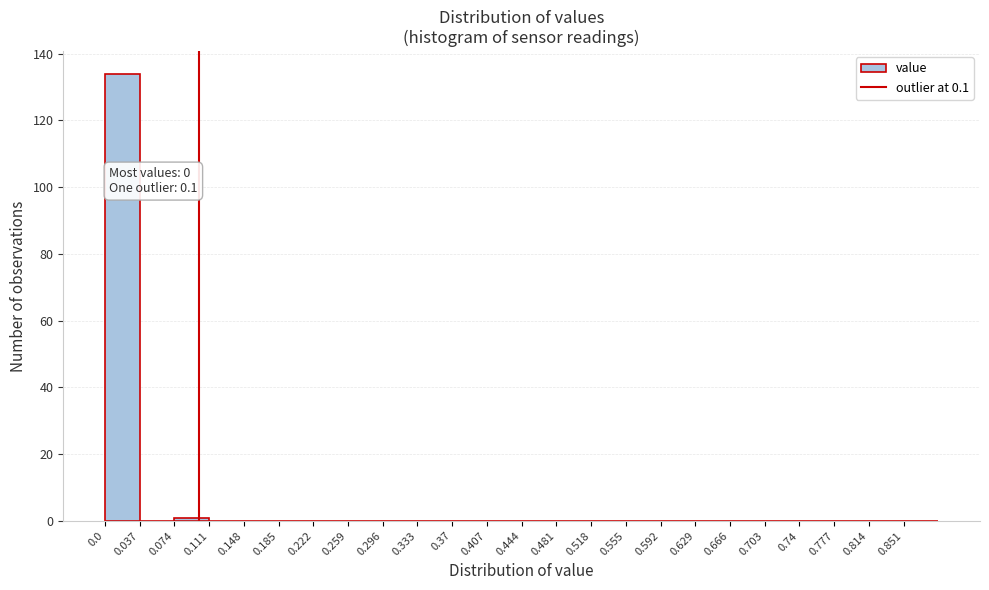

Which range on the x-axis has the tallest bar?

0.000 to 0.037